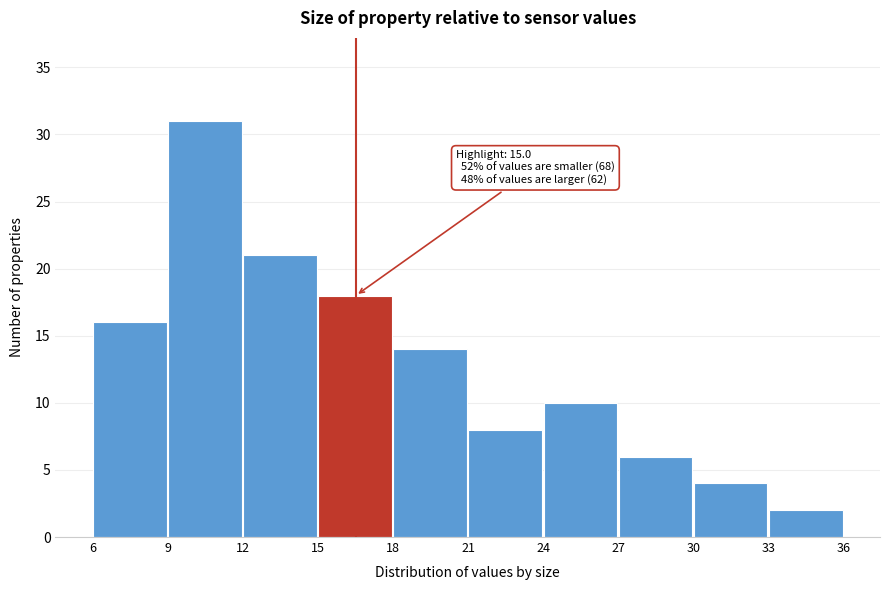

Which range on the x-axis has the tallest bar?

9 to 12